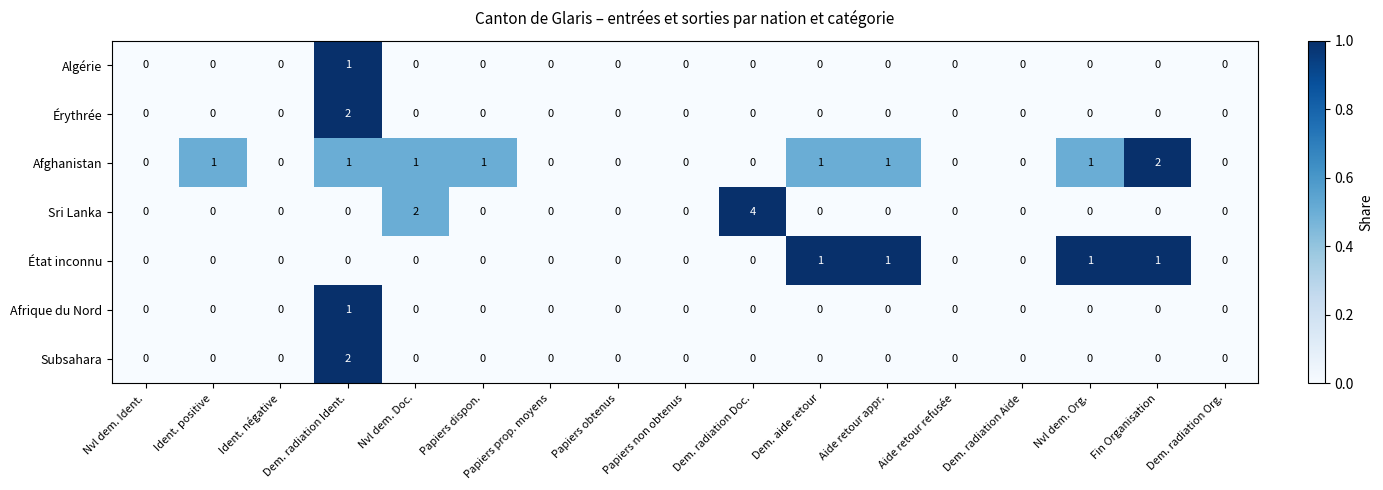

What is the greatest value displayed?

4